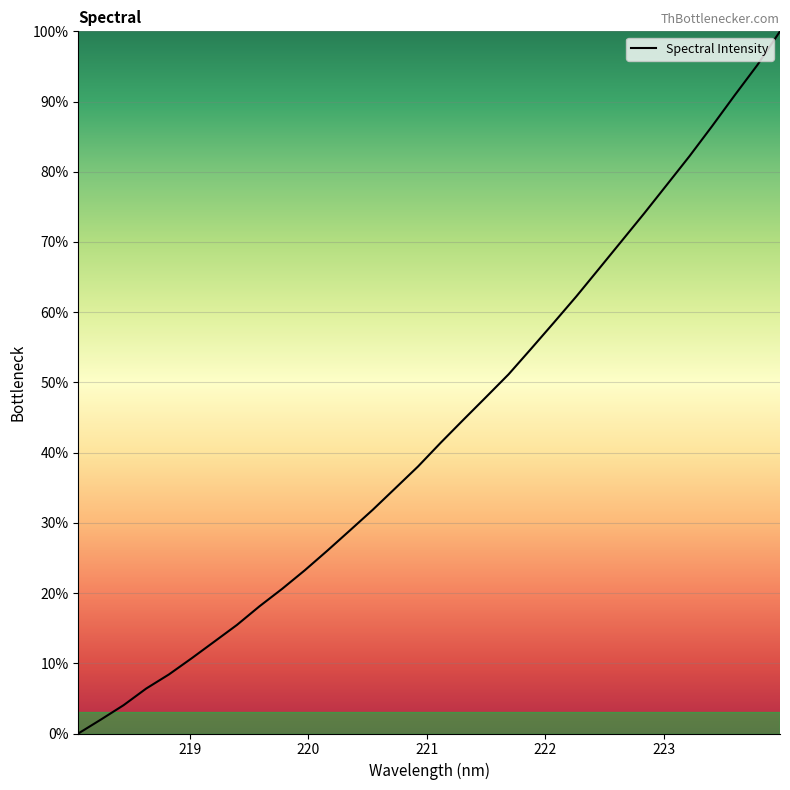

What is the maximum value shown in the chart?

100.0